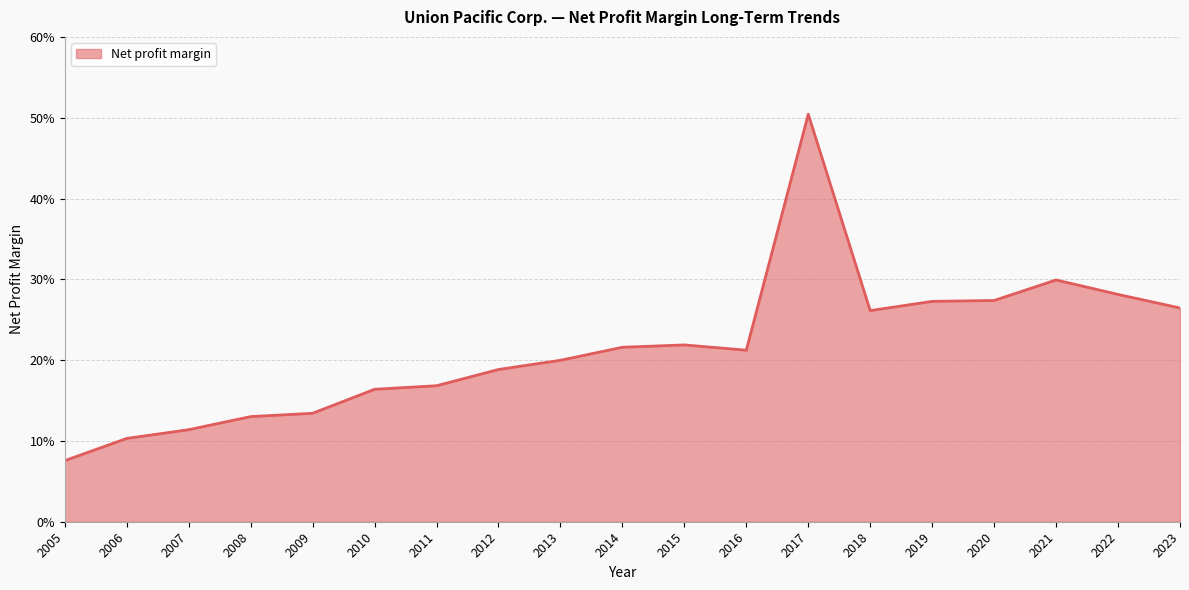

Reading left to right, list all the values displayed in this chart.

2023=0.3	2022=0.3	2021=0.3	2020=0.3	2019=0.3	2018=0.3	2017=0.5	2016=0.2	2015=0.2	2014=0.2	2013=0.2	2012=0.2	2011=0.2	2010=0.2	2009=0.1	2008=0.1	2007=0.1	2006=0.1	2005=0.1